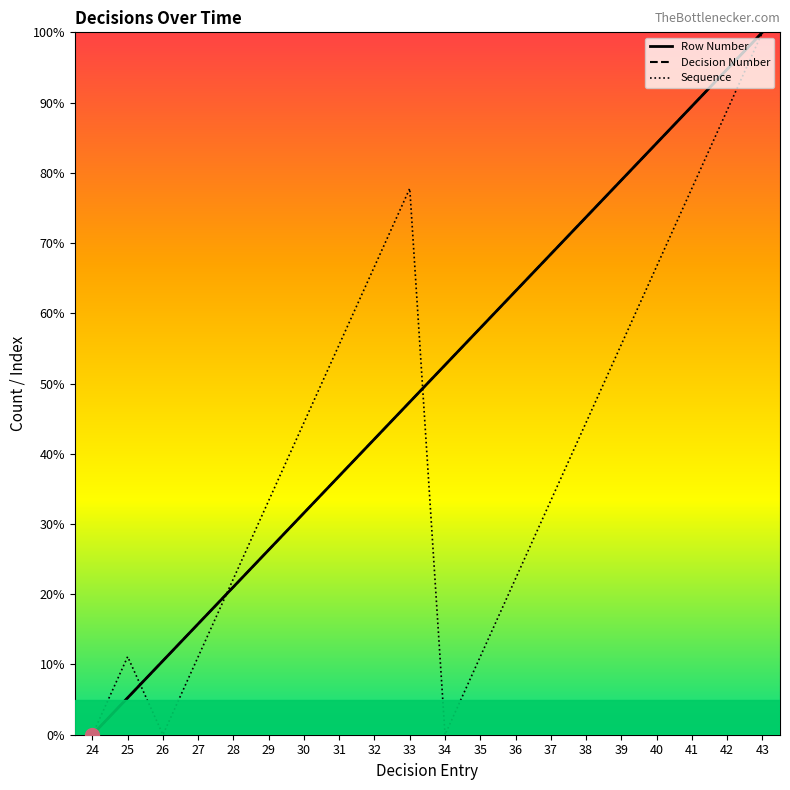

Does the chart have visible grid lines?

No